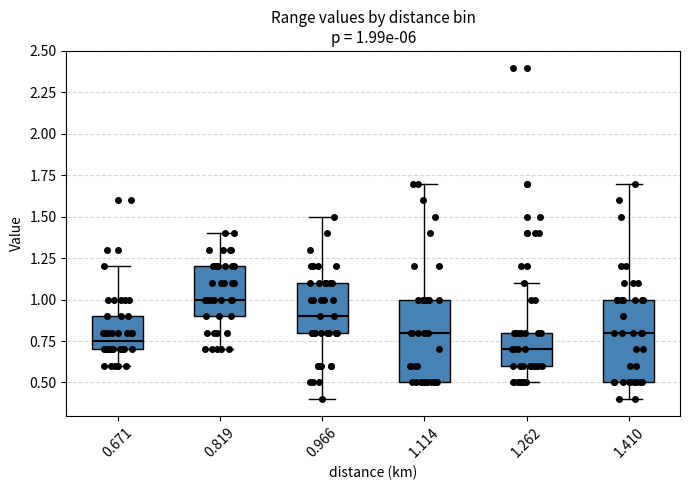

Which box has the highest median line?

0.819